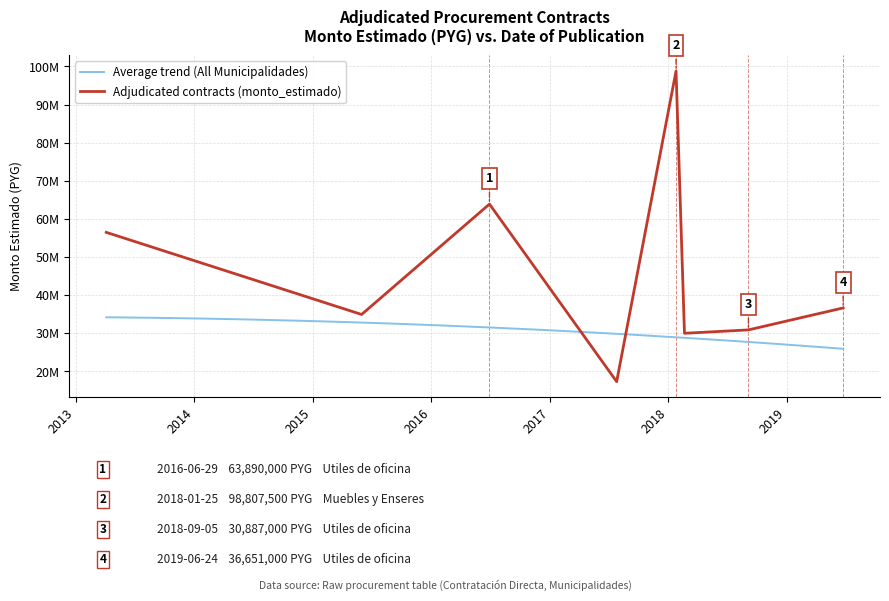

Which has a higher value, 2018-09-05 or 2016-06-29?

2016-06-29